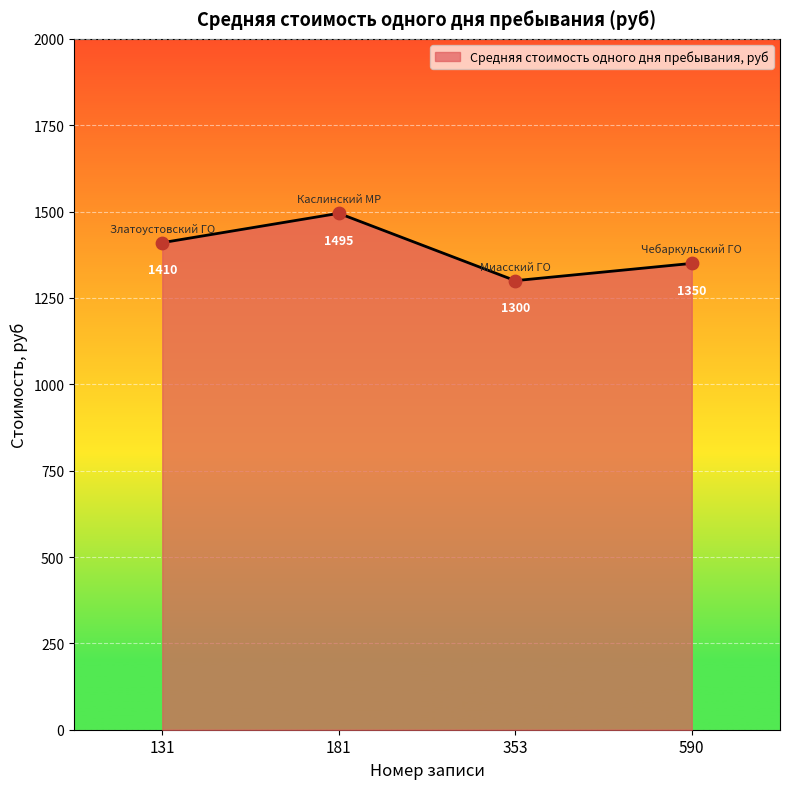

Approximately how many times larger is the value at 590 compared to 181?

0.9